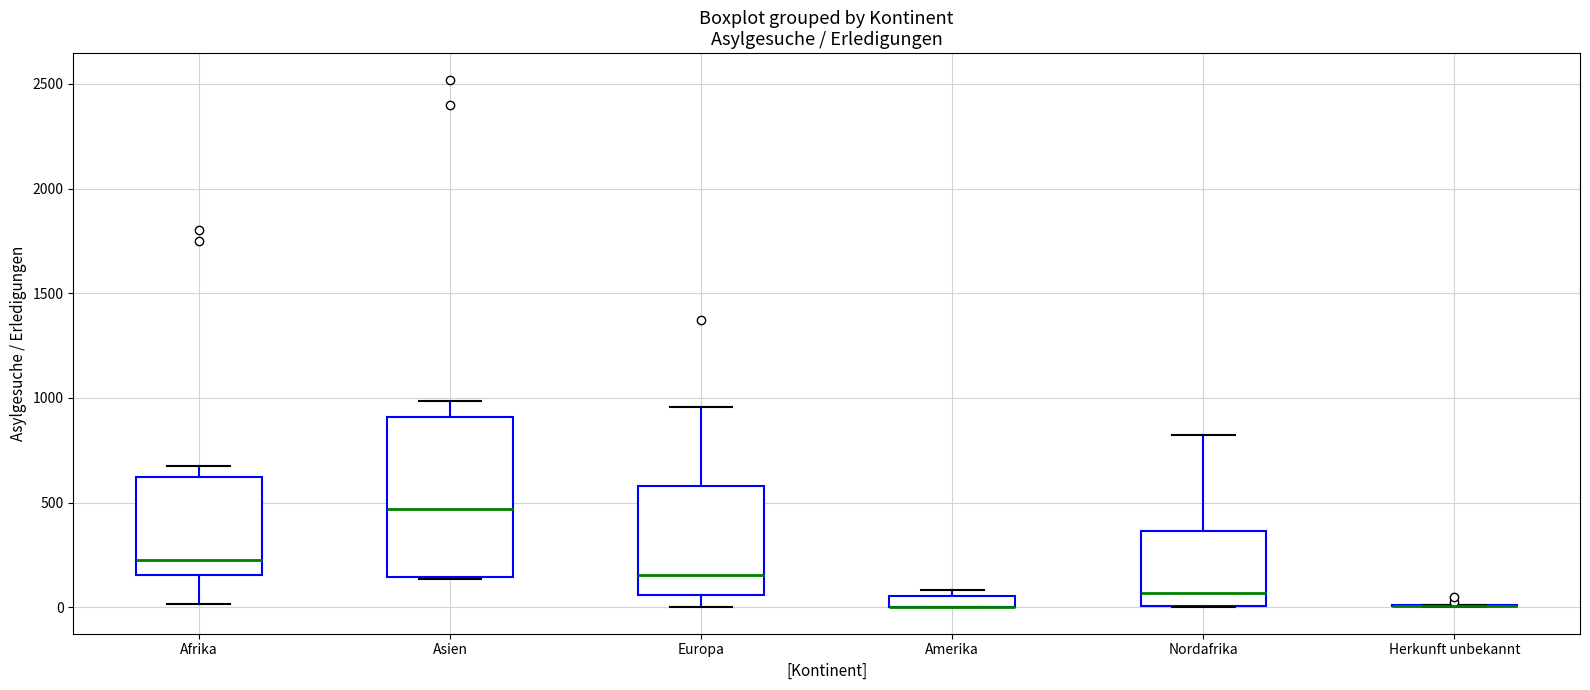

Where does the median line of the box for Afrika sit on the y-axis? The values are not printed on the chart, so give them approximately, as read against the axis.

250